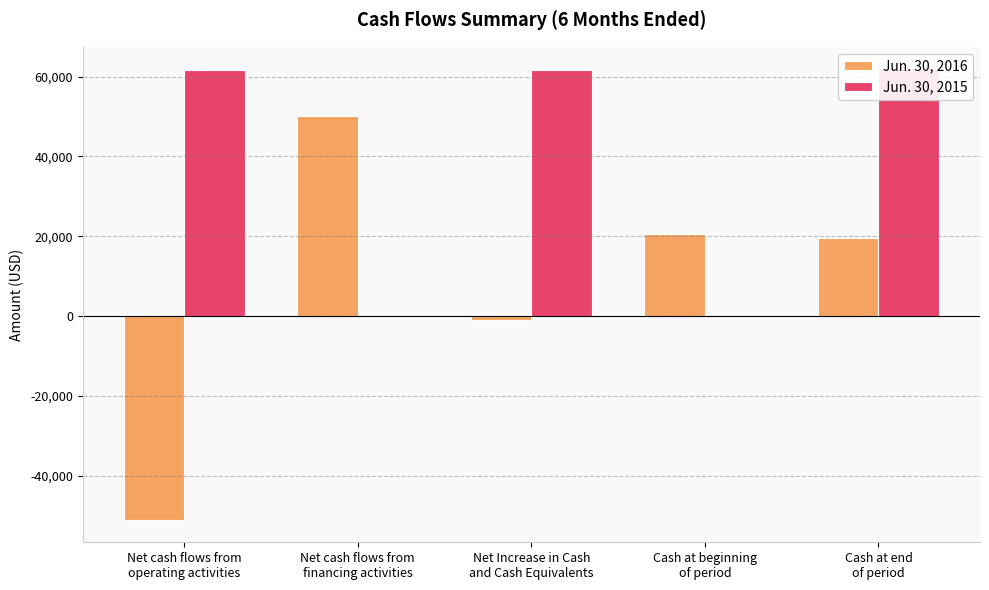

Reading left to right, what are all the values shown in this chart?

Jun. 30, 2016: Net cash flows from
operating activities=-51077	Net cash flows from
financing activities=50000	Net Increase in Cash
and Cash Equivalents=-1077	Cash at beginning
of period=20585	Cash at end
of period=19508
Jun. 30, 2015: Net cash flows from
operating activities=61764	Net cash flows from
financing activities=0	Net Increase in Cash
and Cash Equivalents=61764	Cash at beginning
of period=53	Cash at end
of period=61817